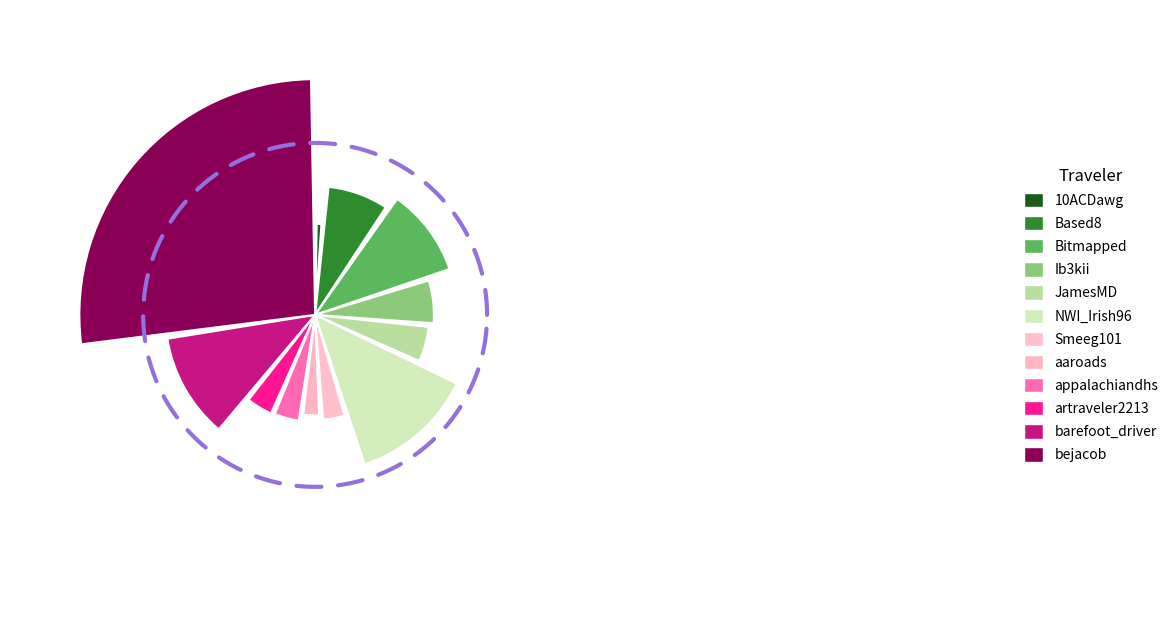

To the nearest percent, what portion does barefoot_driver represent?

12%